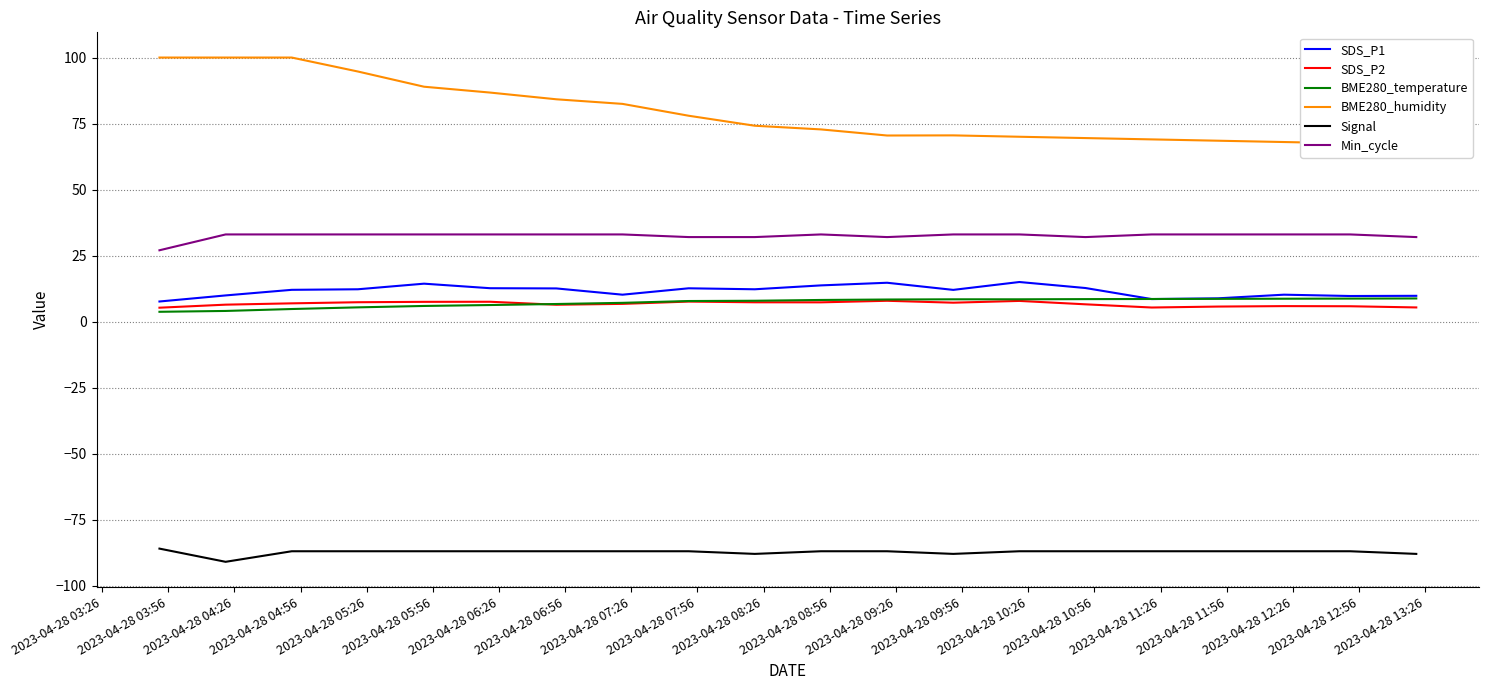

How many categories are shown in the chart?

20